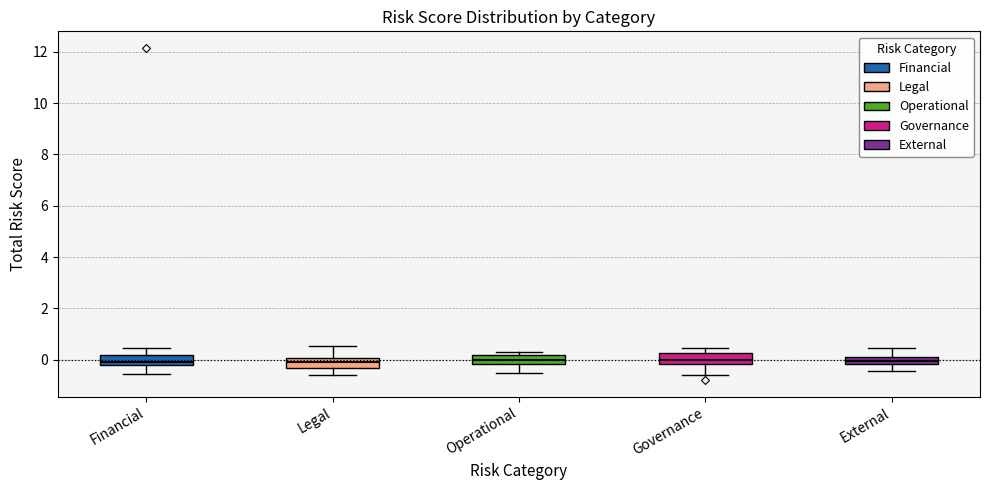

Where is the upper edge of the box for External on the y-axis? The values are not printed on the chart, so give them approximately, as read against the axis.

0.2